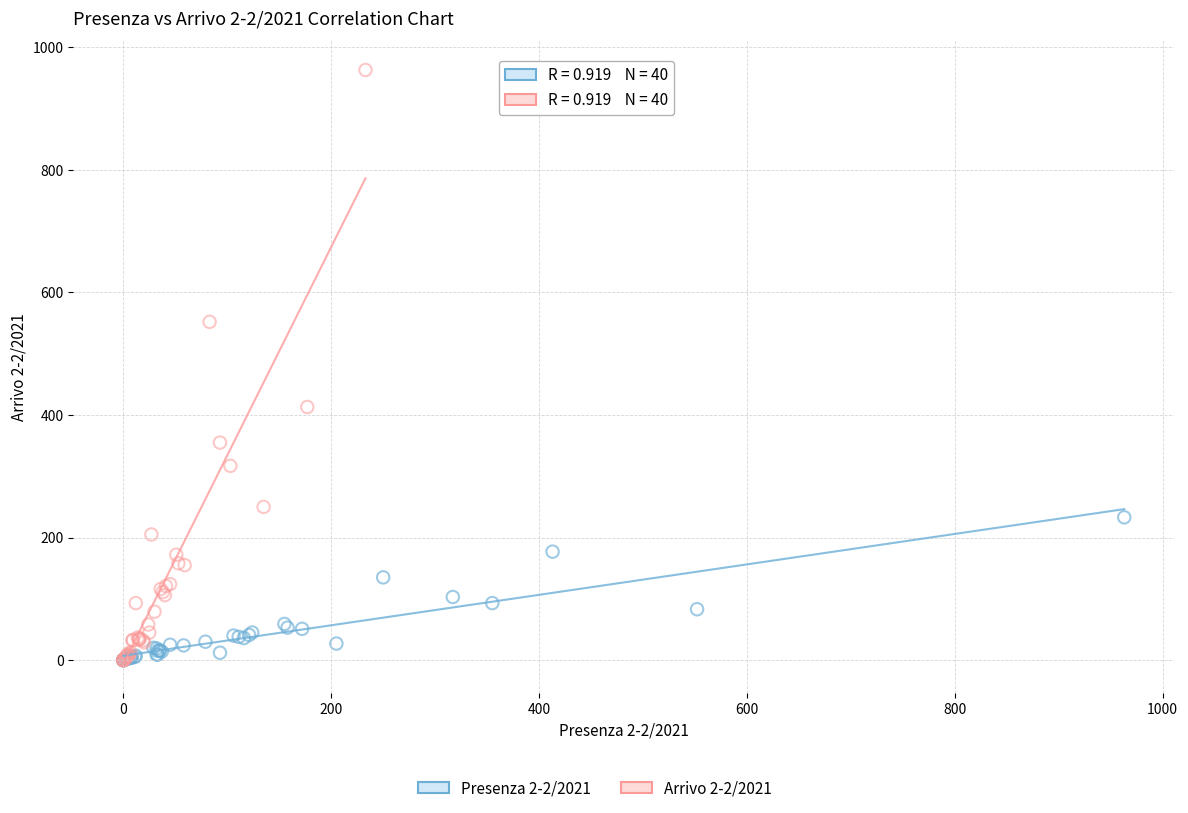

Which series contains the highest Y value?

Arrivo 2-2/2021